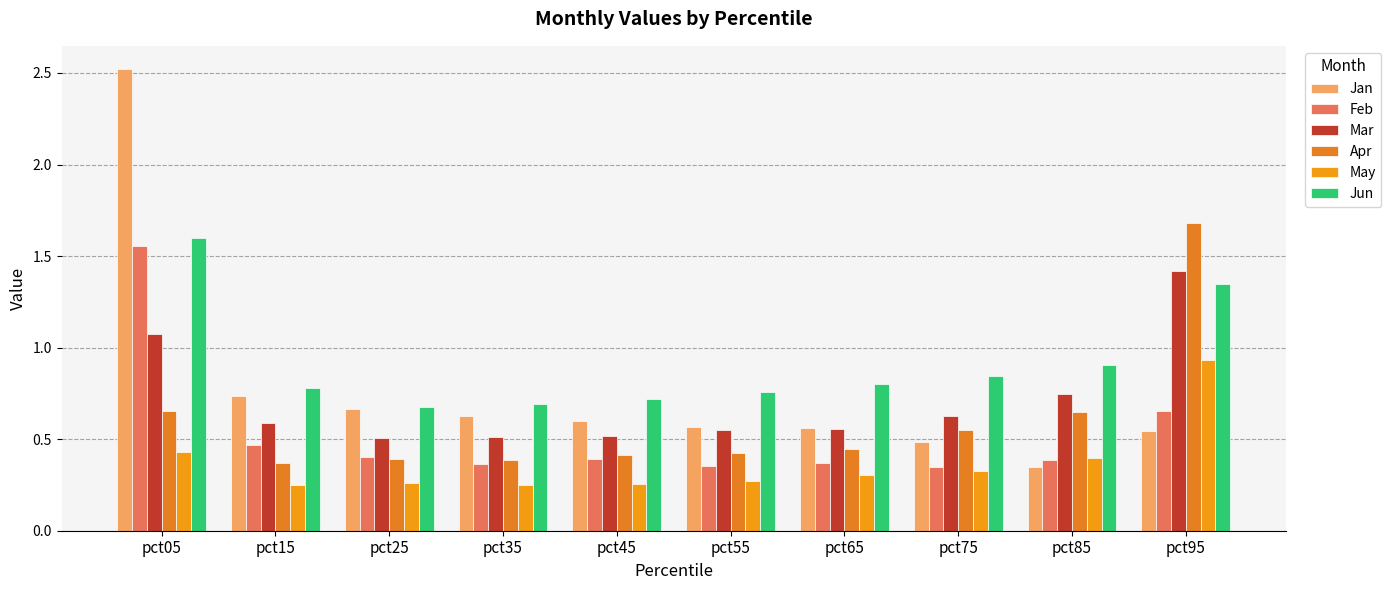

What is the value of the May bar at the 4th from the left?

0.2